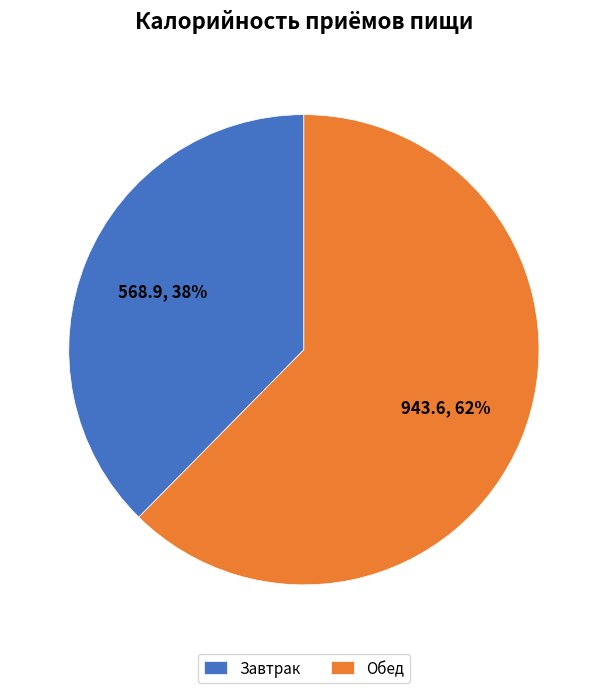

Do Обед and Завтрак together represent more than half of the pie?

Yes